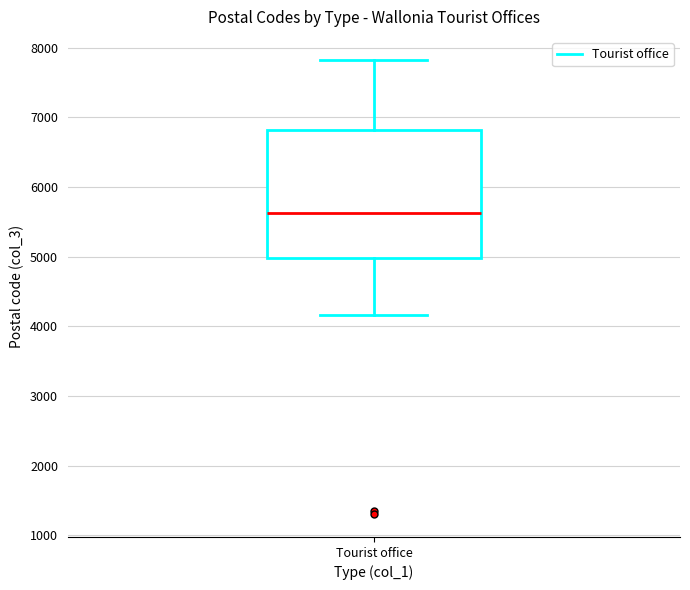

Read this box plot against the y-axis: the position of the median line, the range covered by the box, and the ends of both whiskers. The values are not printed on the chart, so give them approximately, as read against the axis.

median 5600, box 5000 to 6800, whiskers 4200 to 7800